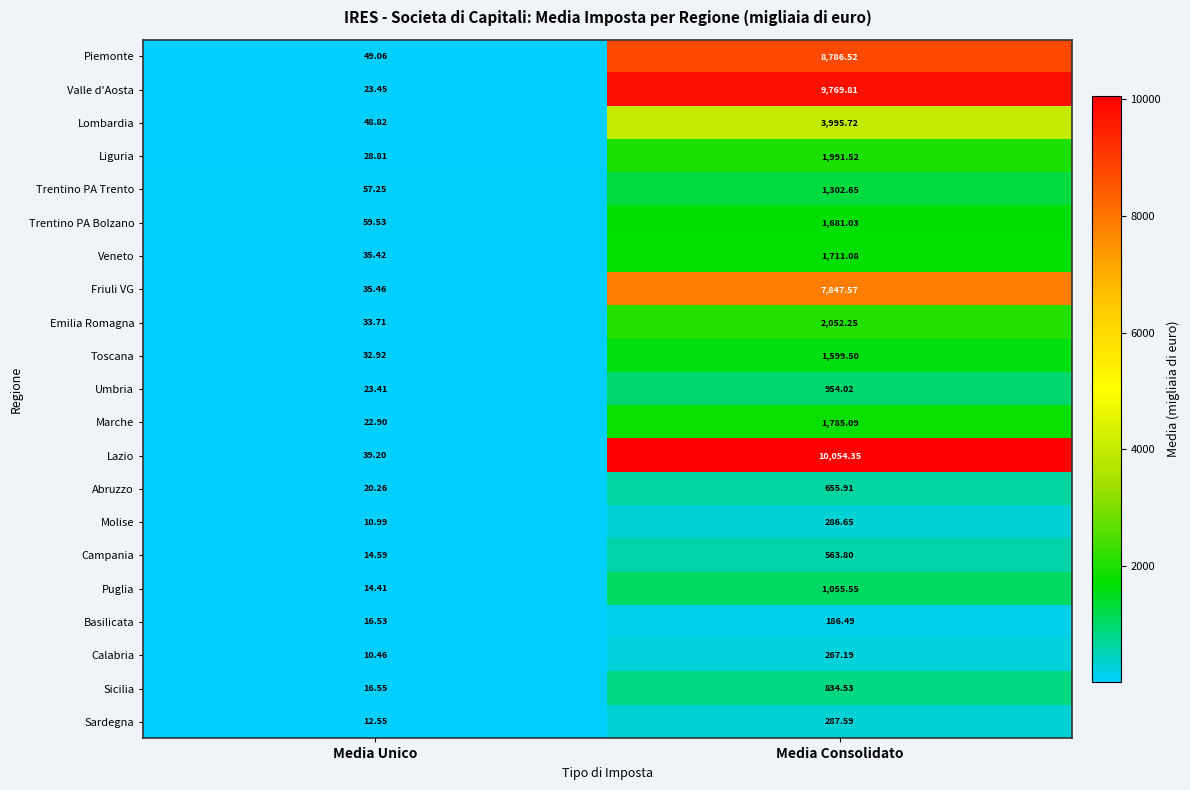

At which label is Liguria closest to 1010?

Media Unico